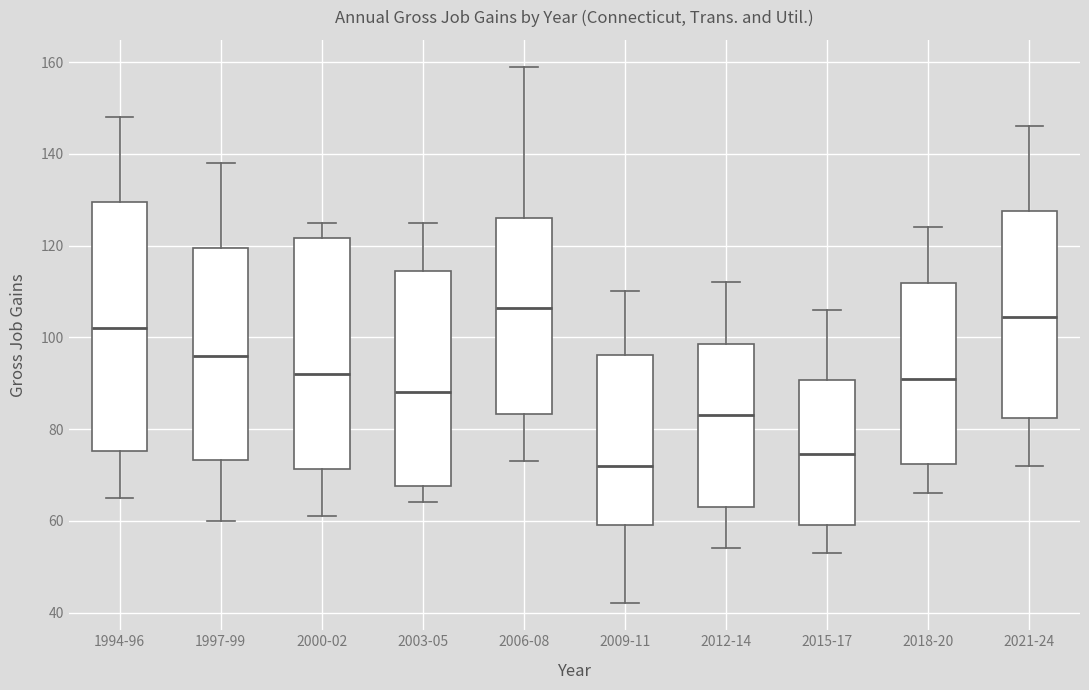

Which box's median line is the lowest?

2009-11